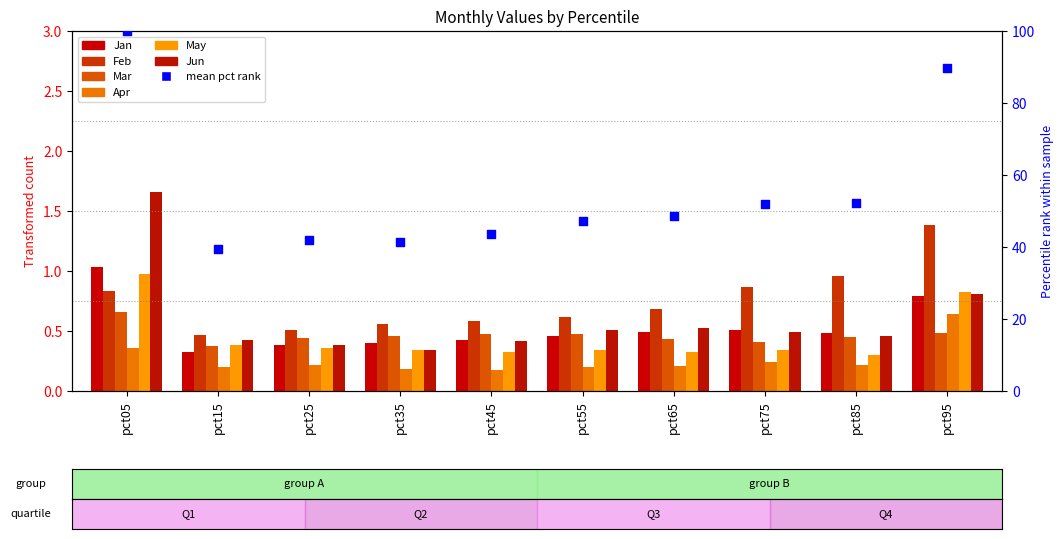

Which series has the largest total across all categories?

Feb